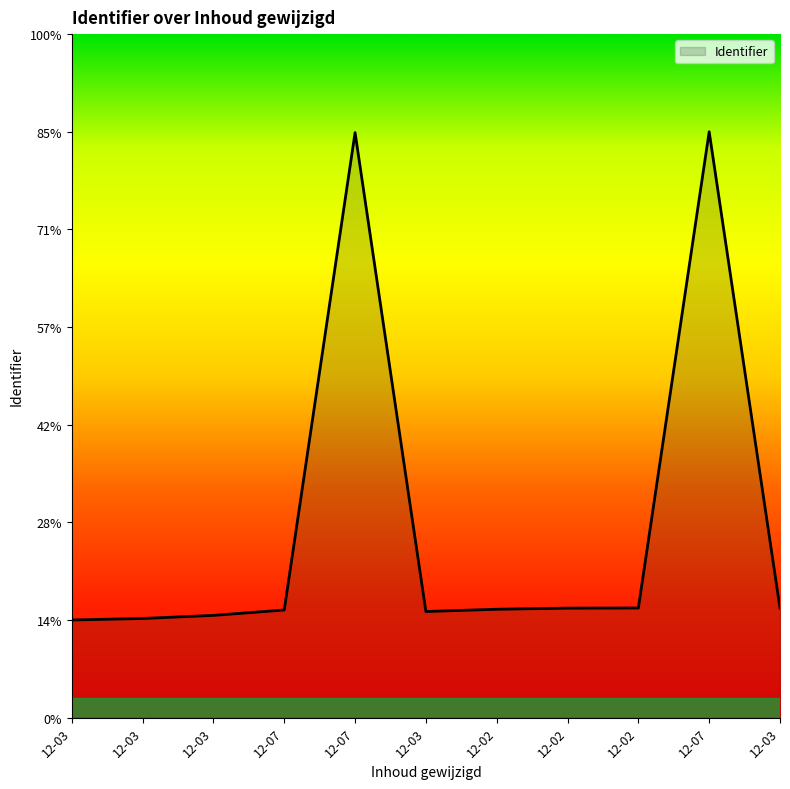

Does the chart have visible grid lines?

No